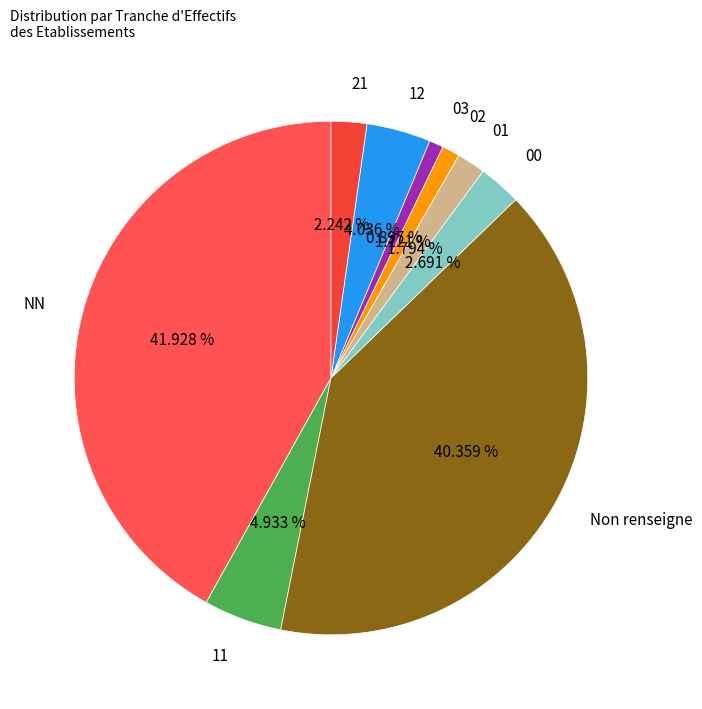

Combined, do 03 and 01 account for over 50%?

No